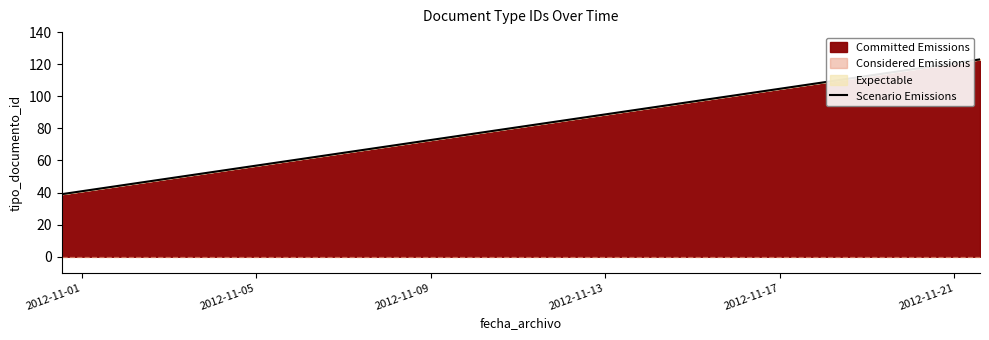

What is the sum of all values?

308